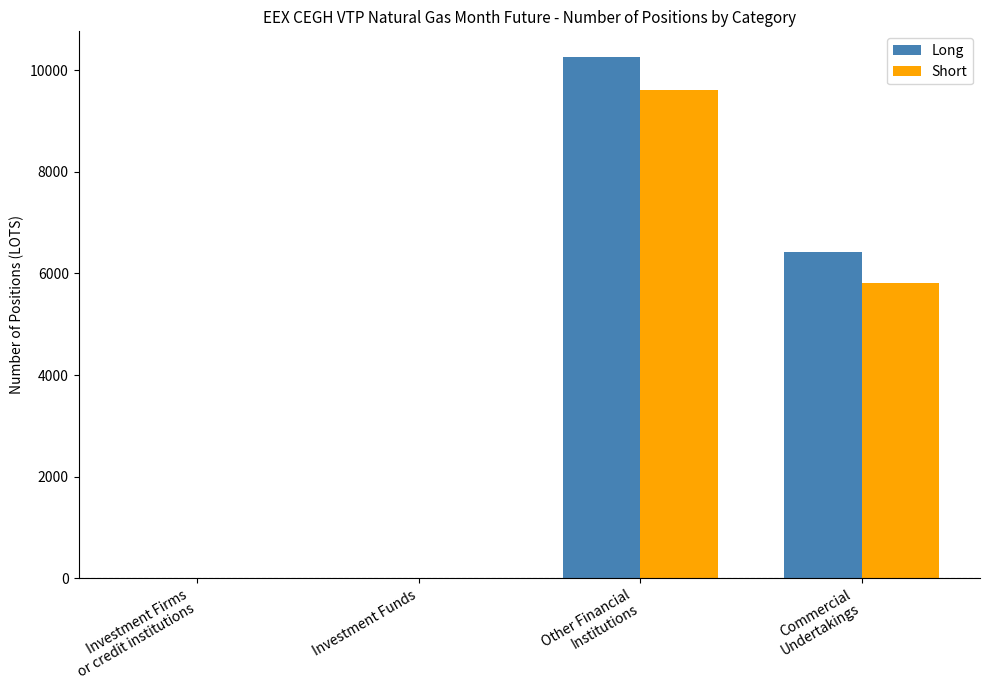

The Short series shows 0.0 at Investment Funds. True or false?

True